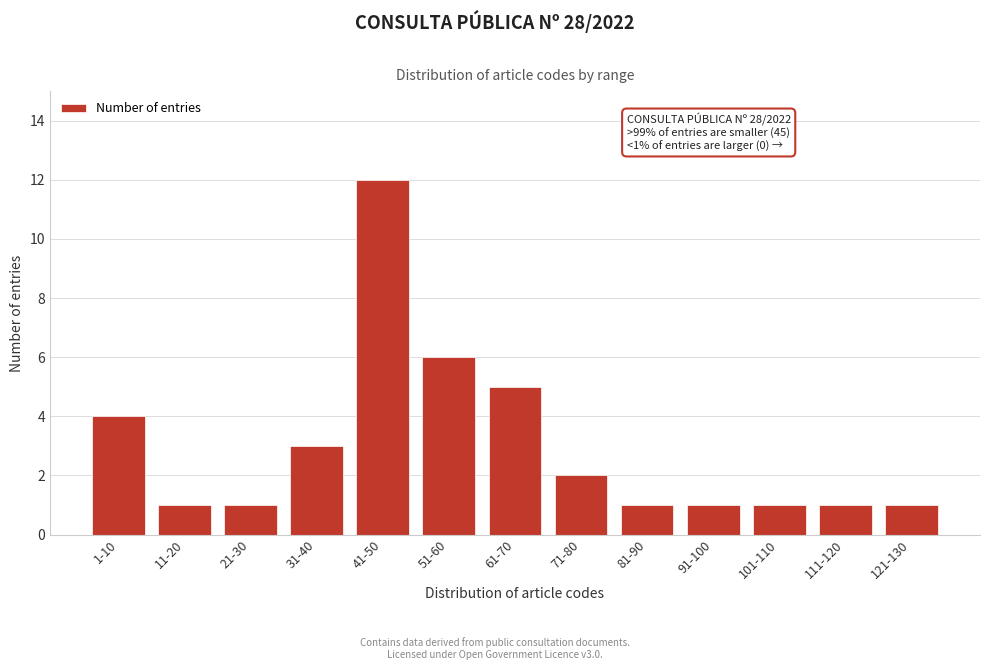

Reading right to left, extract all data points from this chart.

121-130=1	111-120=1	101-110=1	91-100=1	81-90=1	71-80=2	61-70=5	51-60=6	41-50=12	31-40=3	21-30=1	11-20=1	1-10=4